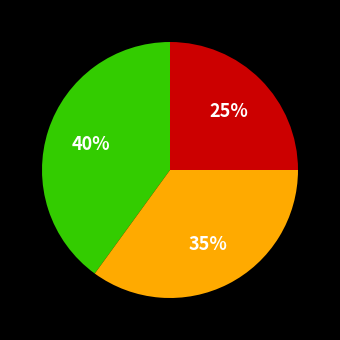

To the nearest percent, what is the average slice percentage?

33%